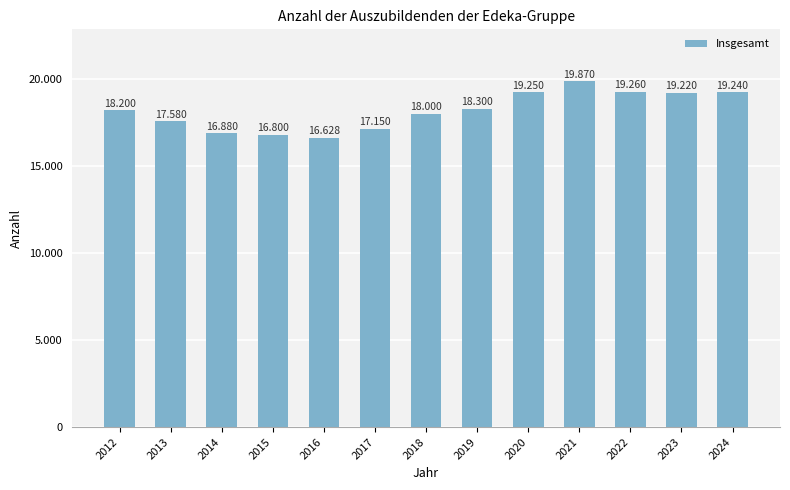

Does the chart contain any negative values?

No